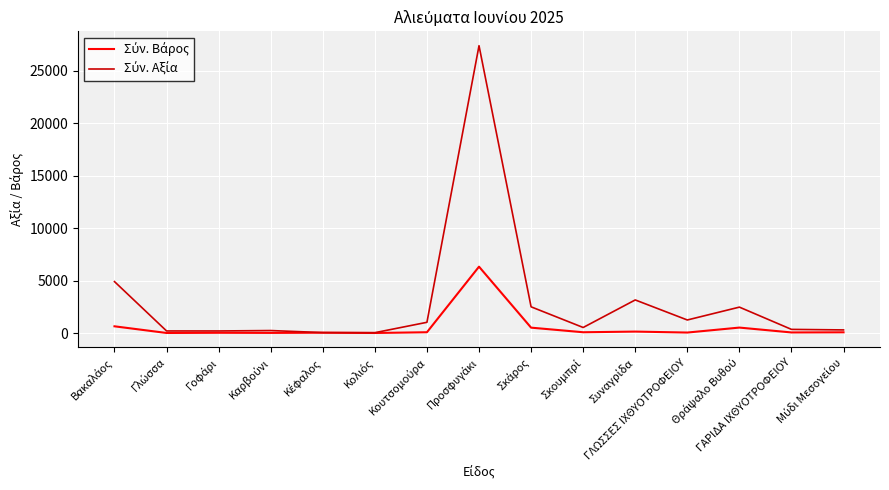

What is the maximum value shown in the chart?

27369.9